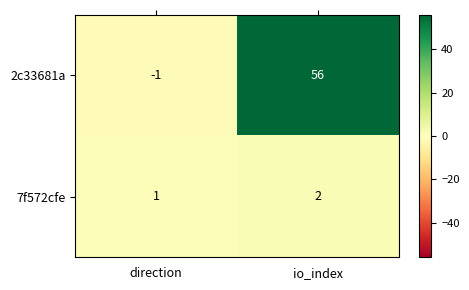

Which category has the highest value in the 7f572cfe series?

io_index